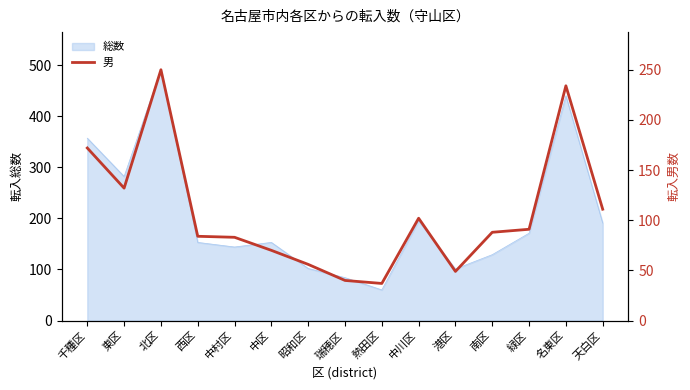

The value at 中区 is 70. True or false?

True